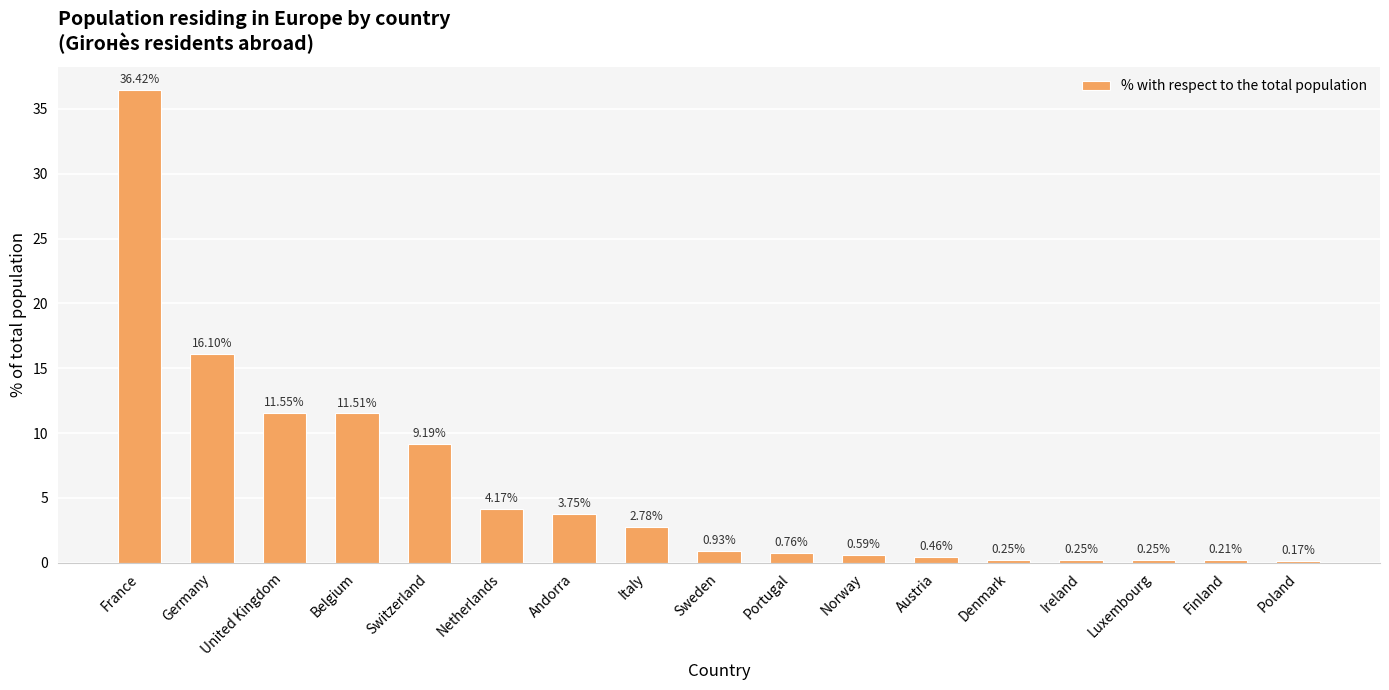

What is the difference between the second highest and second lowest values?

15.9